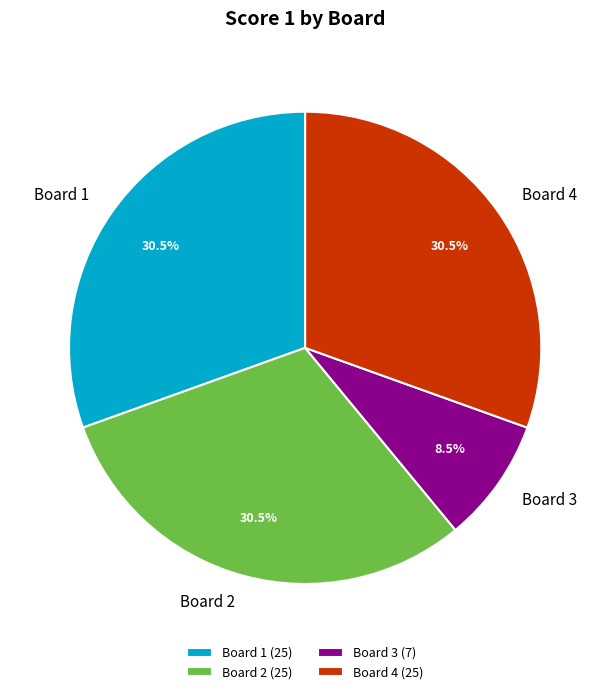

Does any single category account for the majority?

No